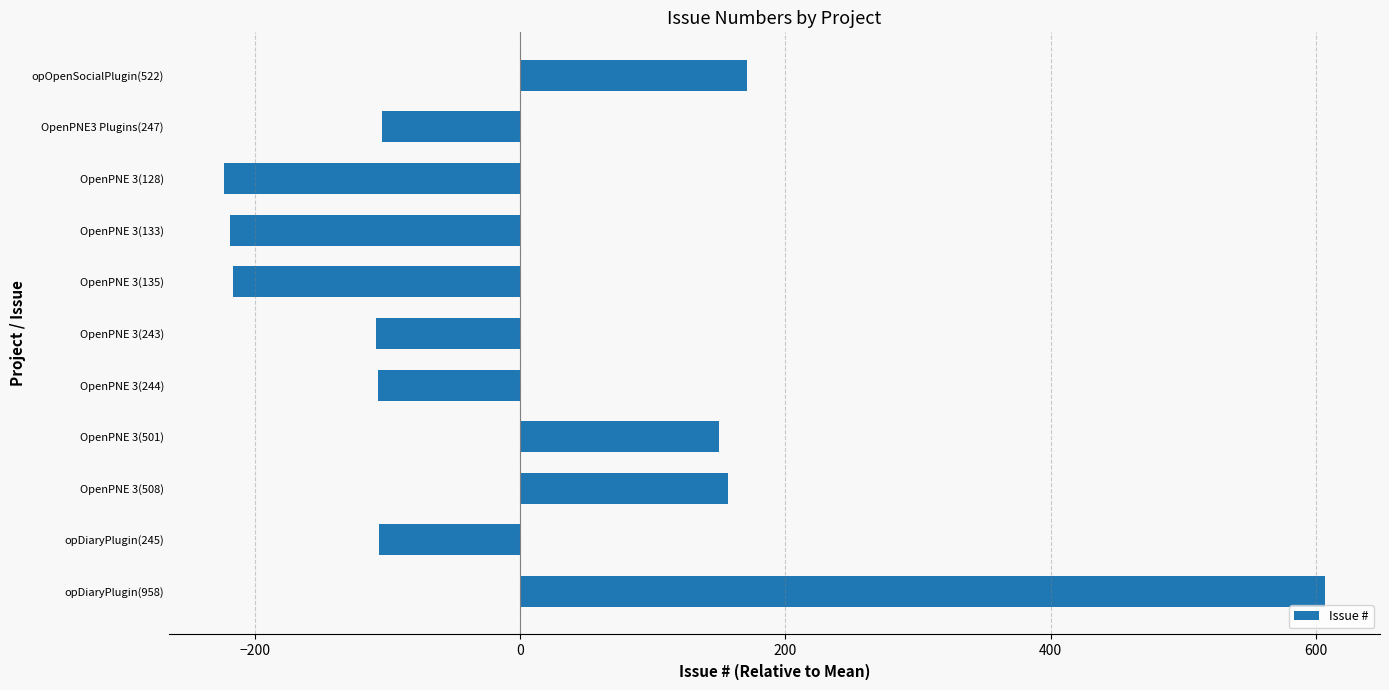

What is the smallest value displayed?

-223.3